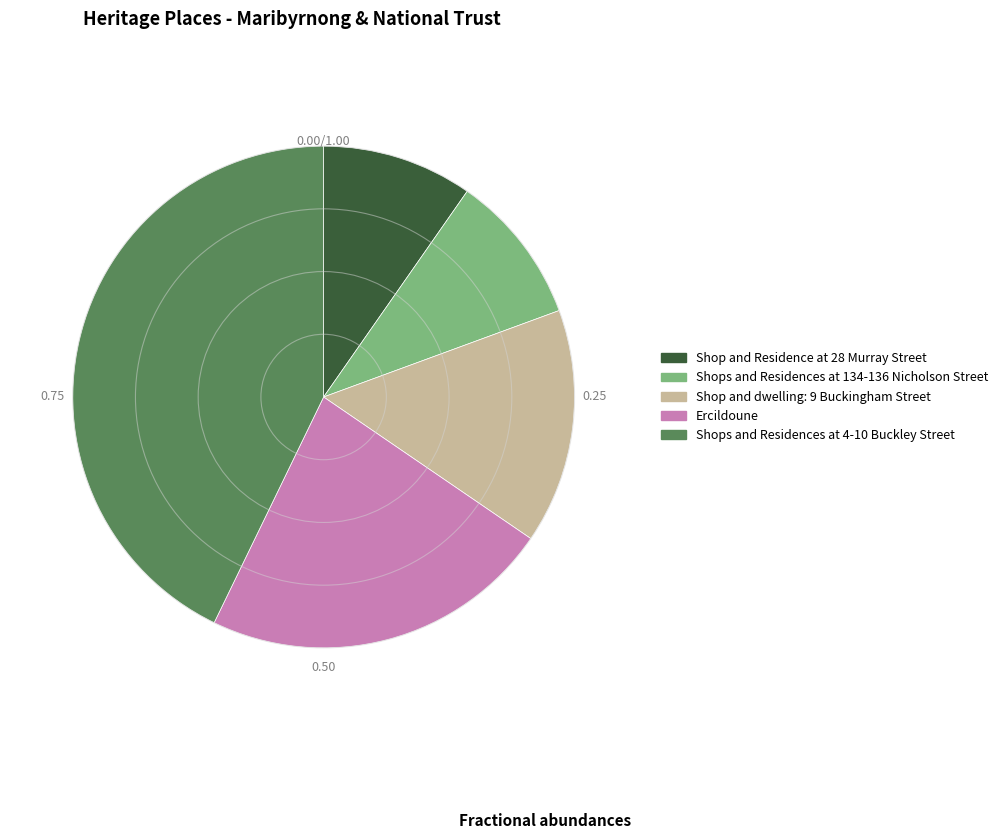

Does Shop and Residence at 28 Murray Street account for over 50% of the chart?

No